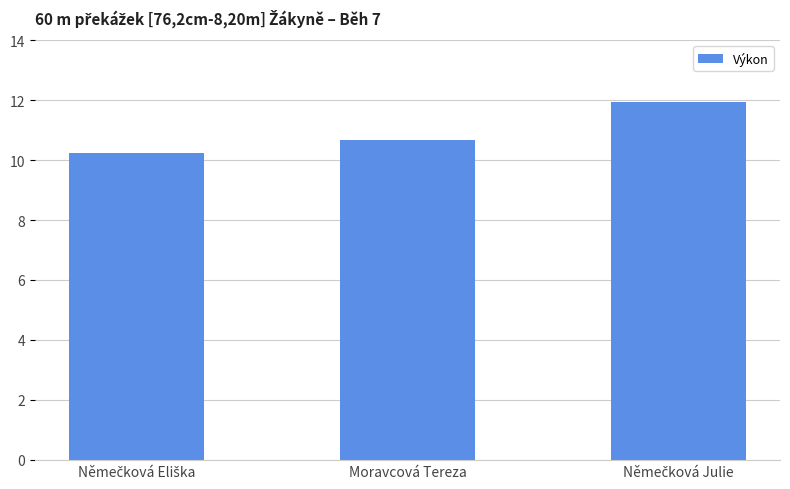

How many bars are there in total?

3